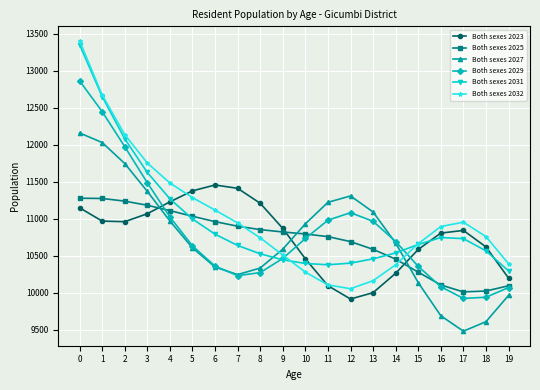

How many values in the Both sexes 2029 series are below 10690?

10